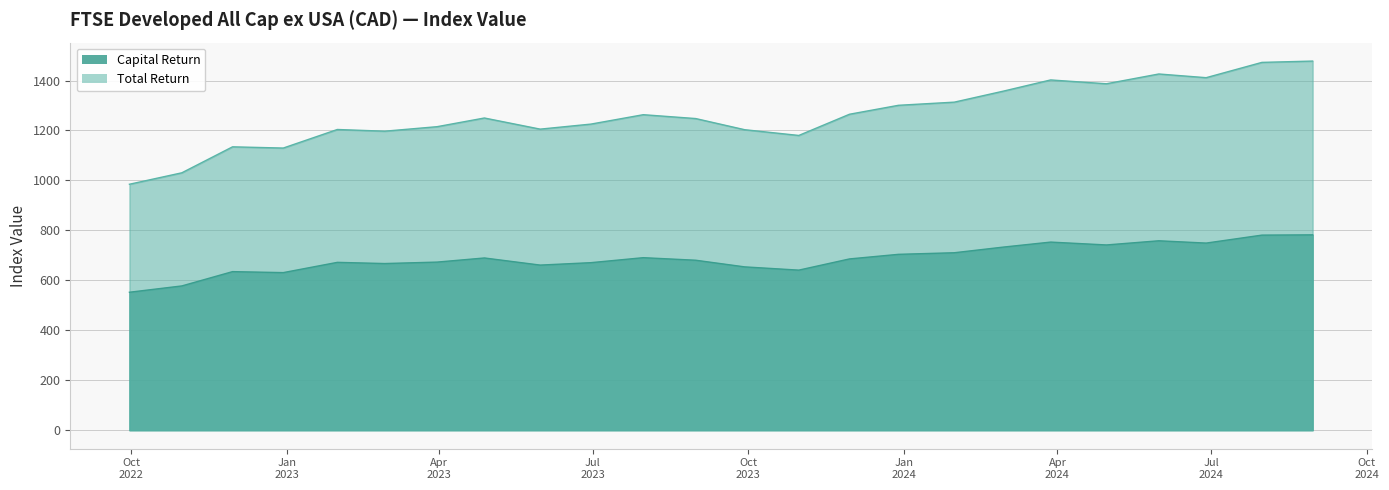

Which series has the largest range (max minus min)?

Total Return